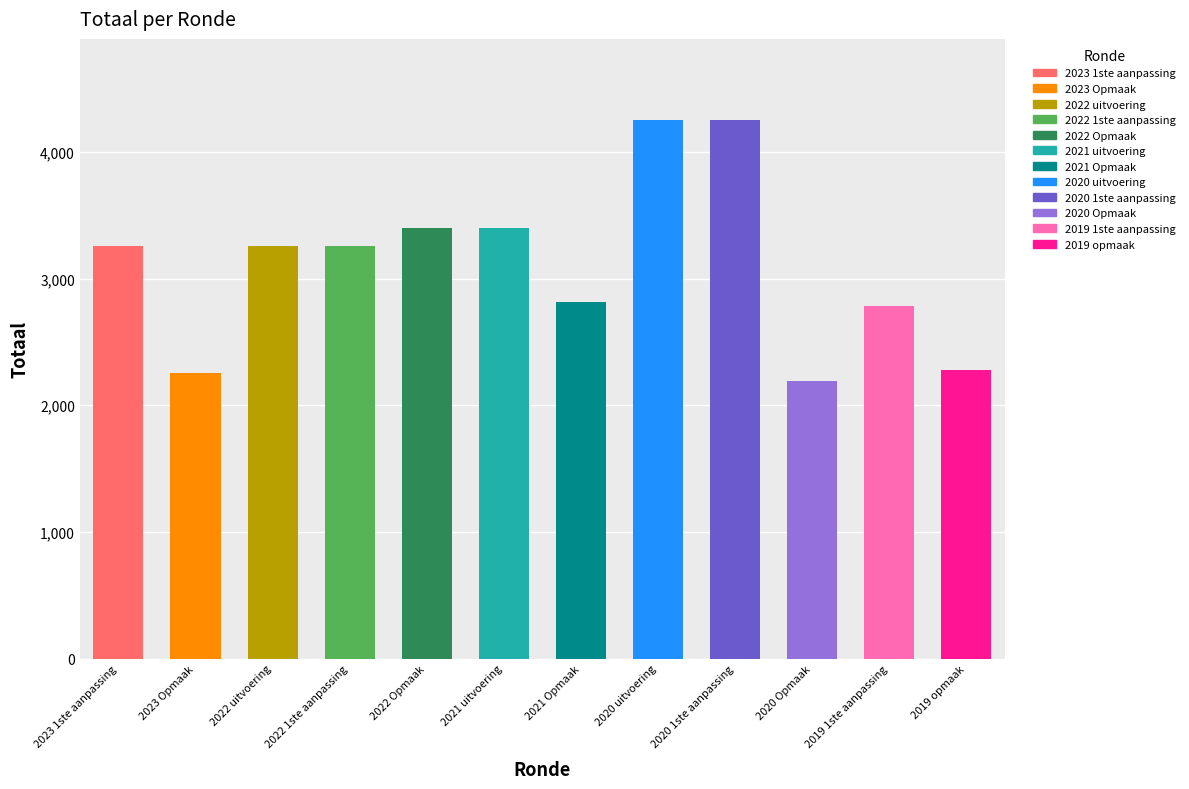

How many data points are less than 3257?

6